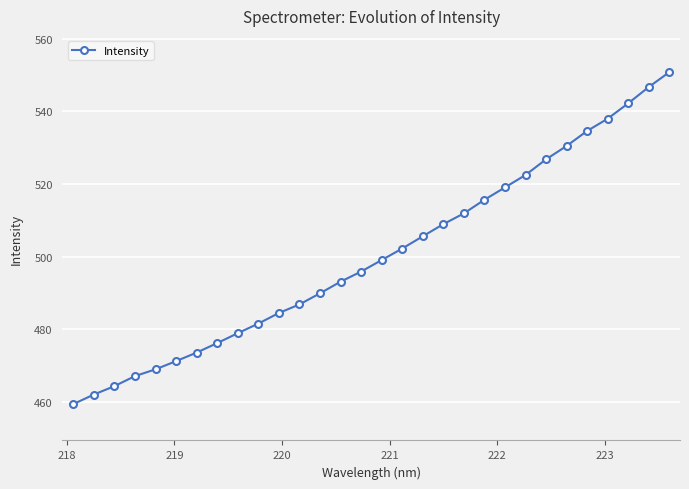

What is the smallest value displayed?

459.4